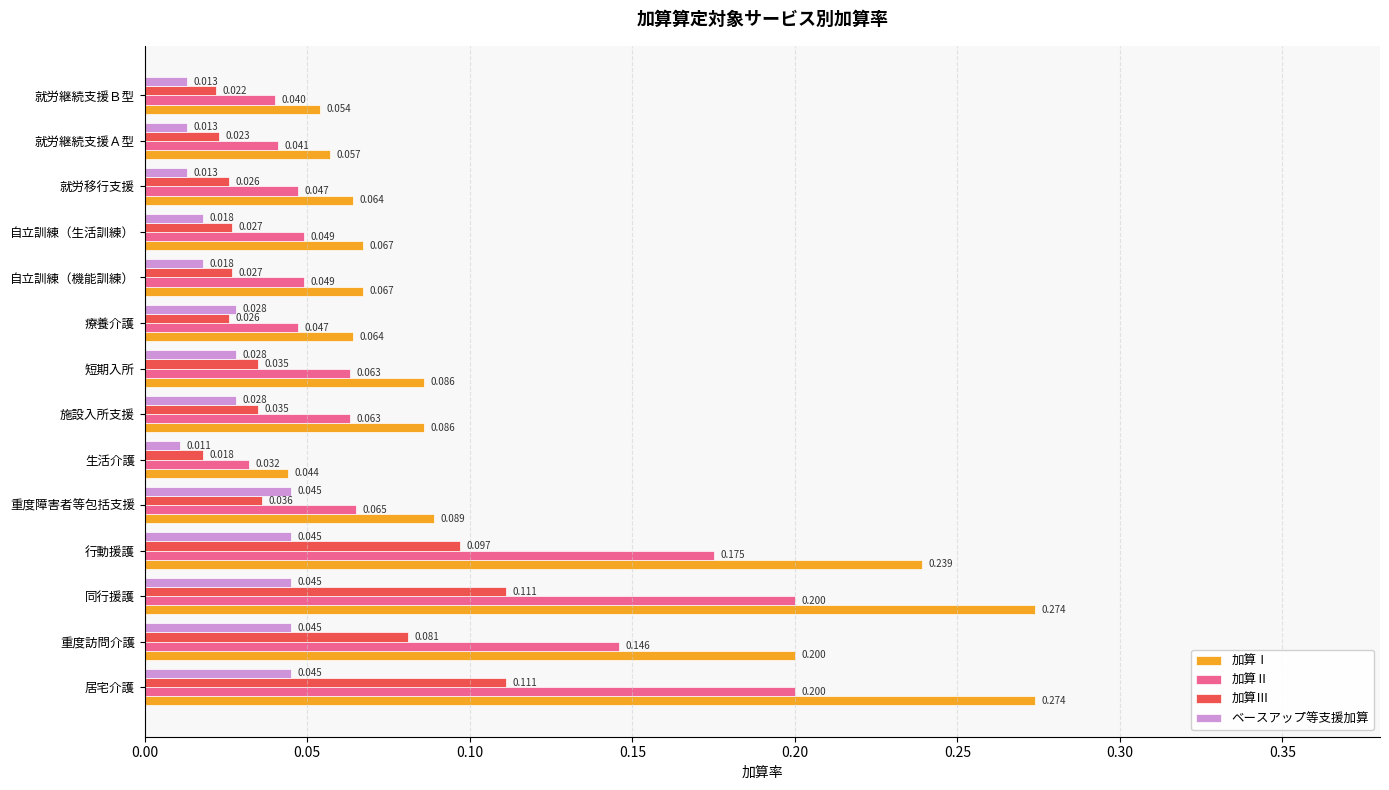

Which category has the lowest value across all series?

生活介護